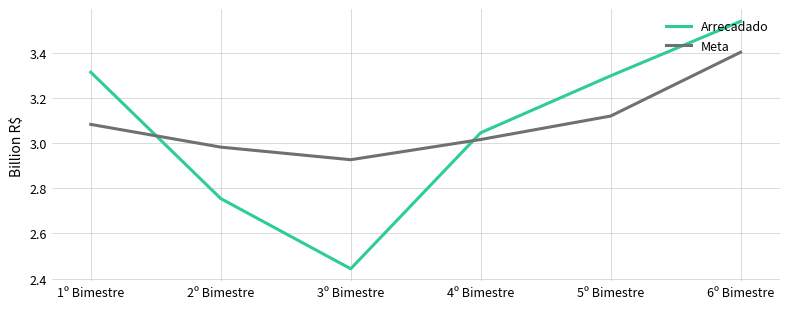

The value of Meta at 2º Bimestre is 4.0. True or false?

False